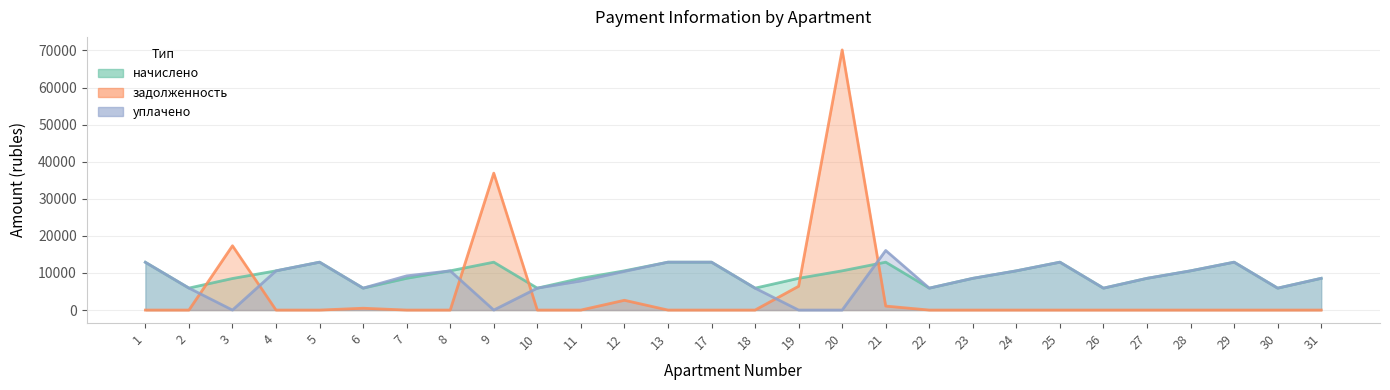

Which series has the largest range (max minus min)?

задолженность